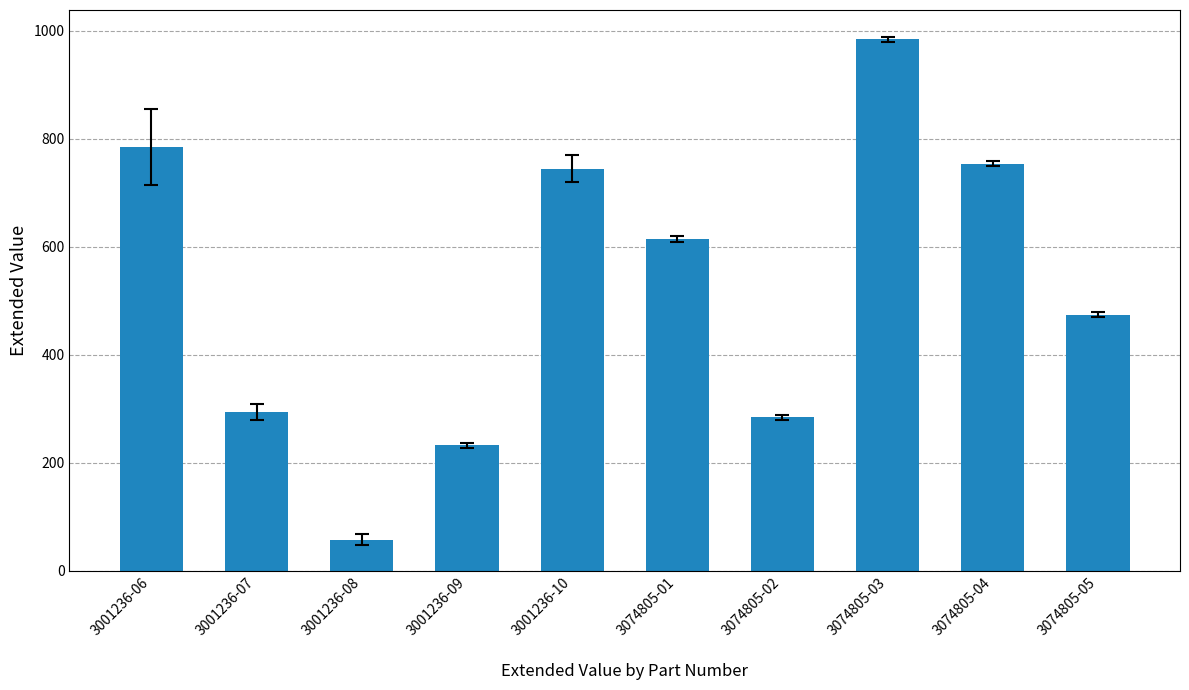

How many bars are there in total?

10